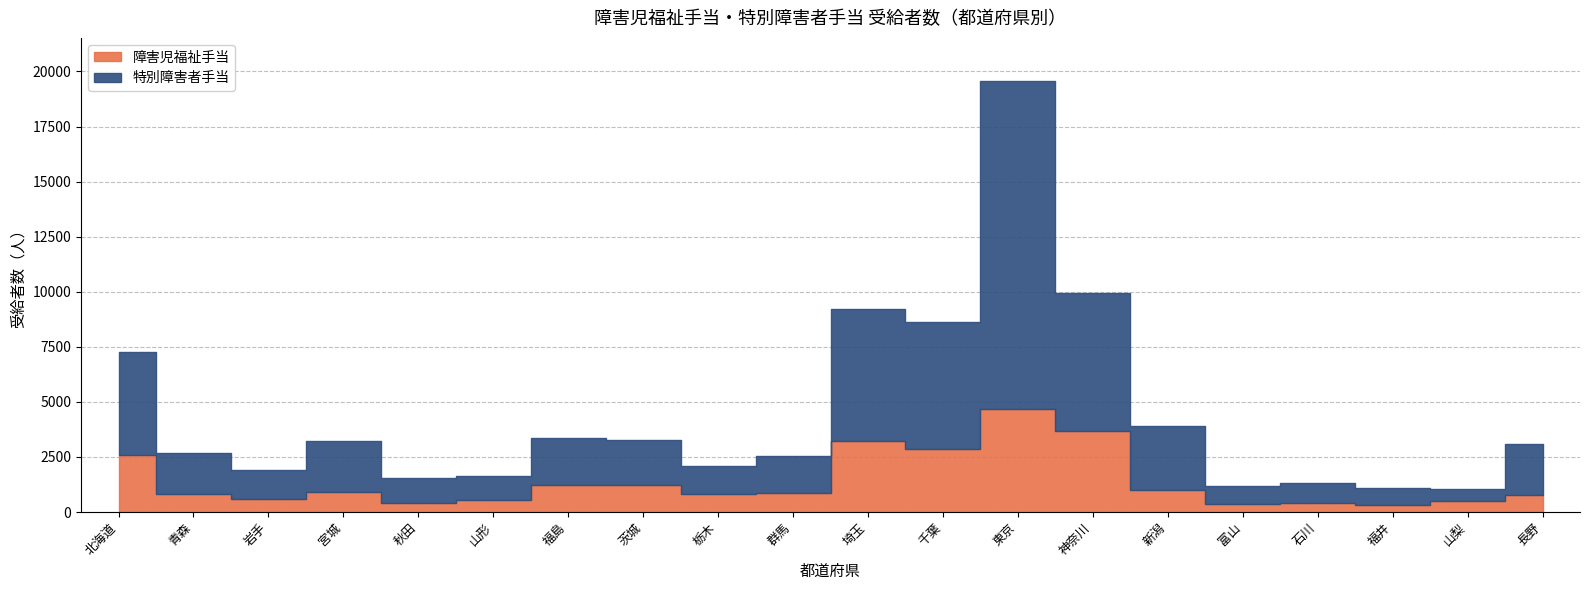

What is the spread (max minus min) of values at 福井?

403